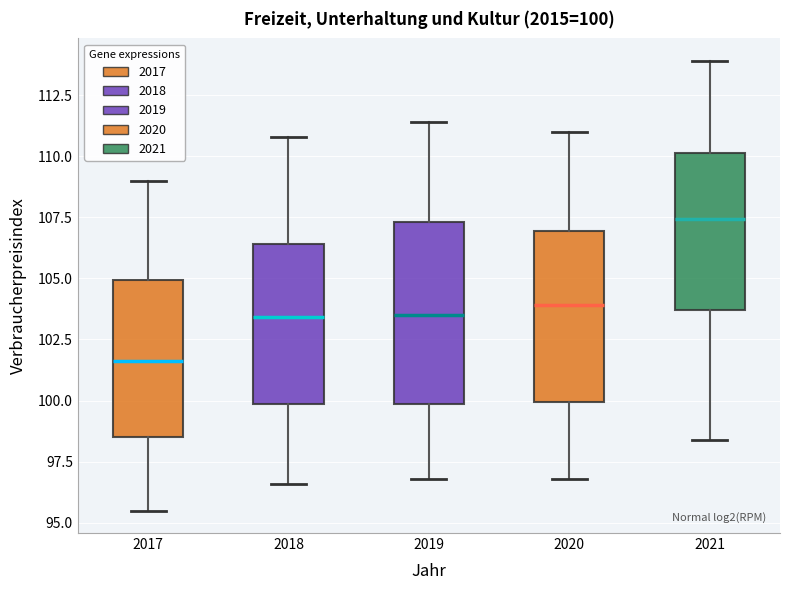

Which box's median line is the lowest?

2017